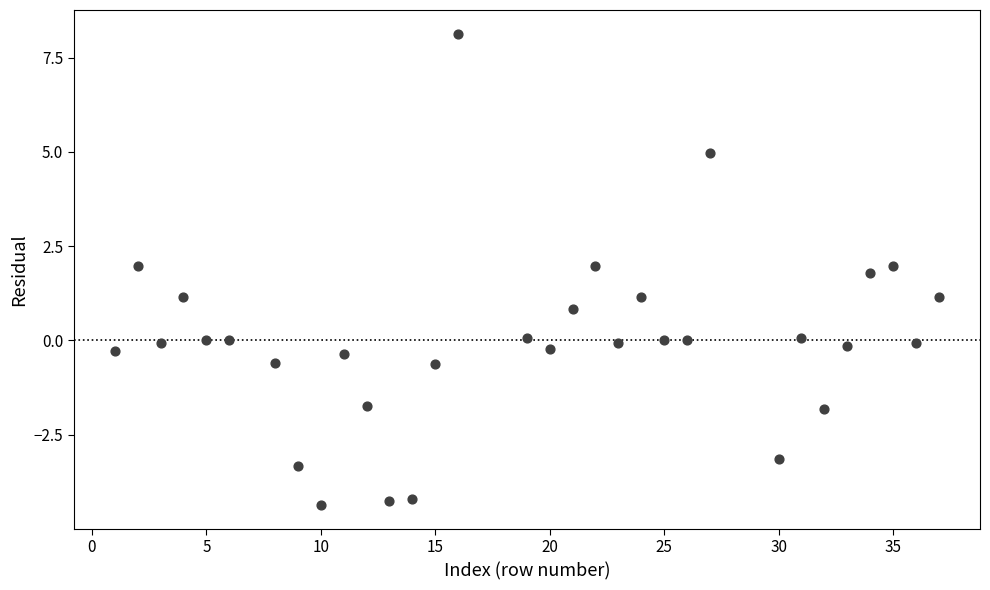

What is the range of Y values (max minus min)?

12.5